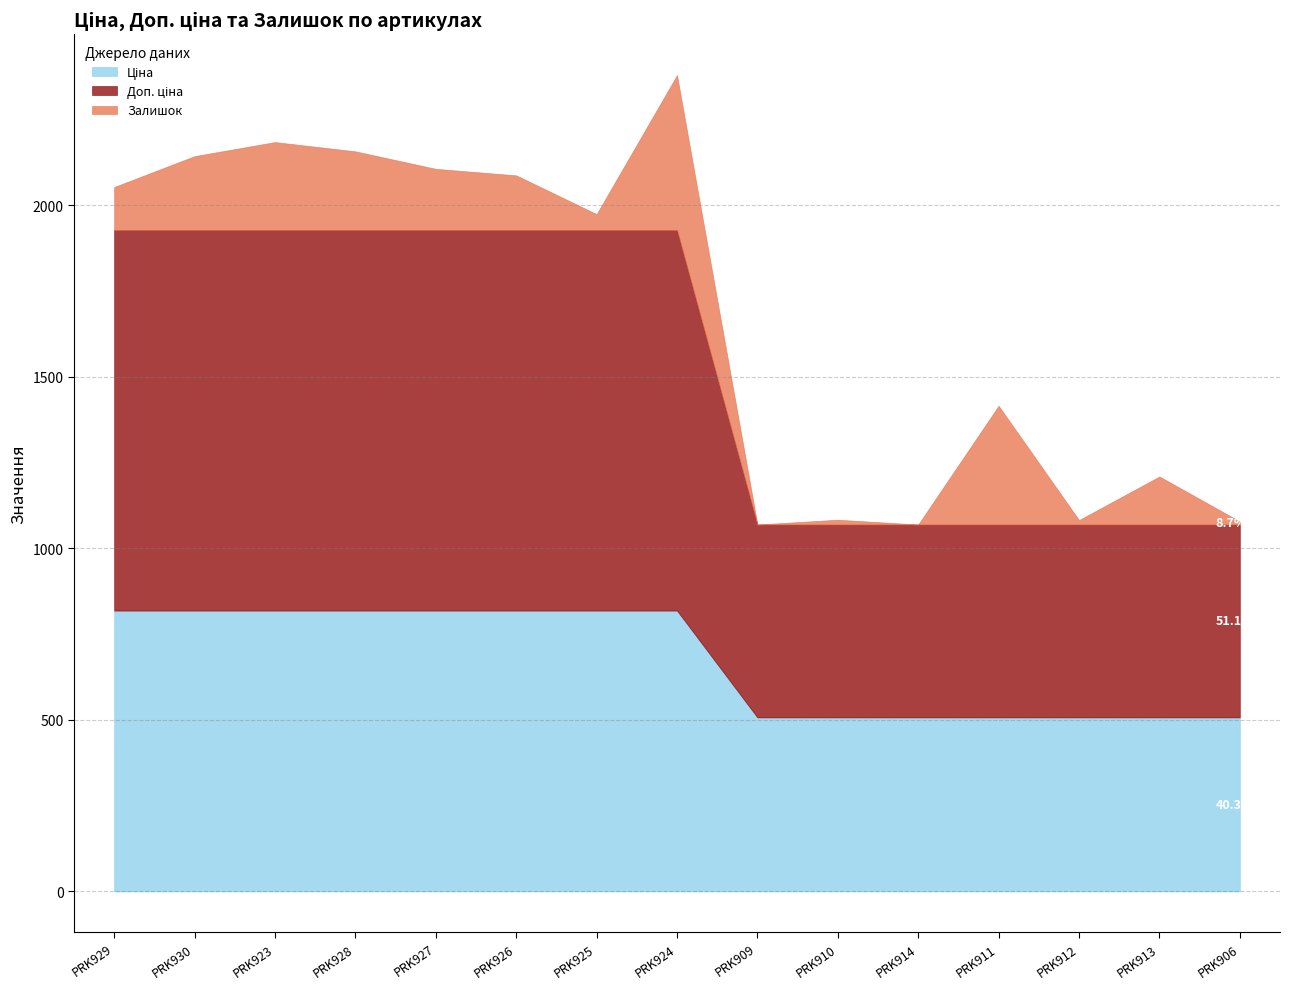

What is the minimum value for Ціна?

507.2